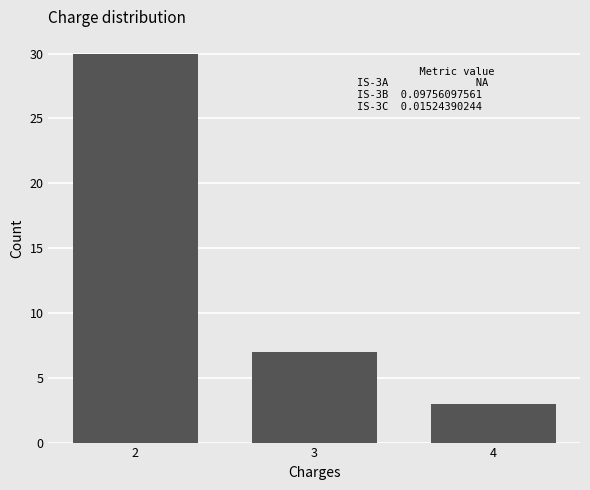

Reading left to right, list all the values displayed in this chart.

30	7	3